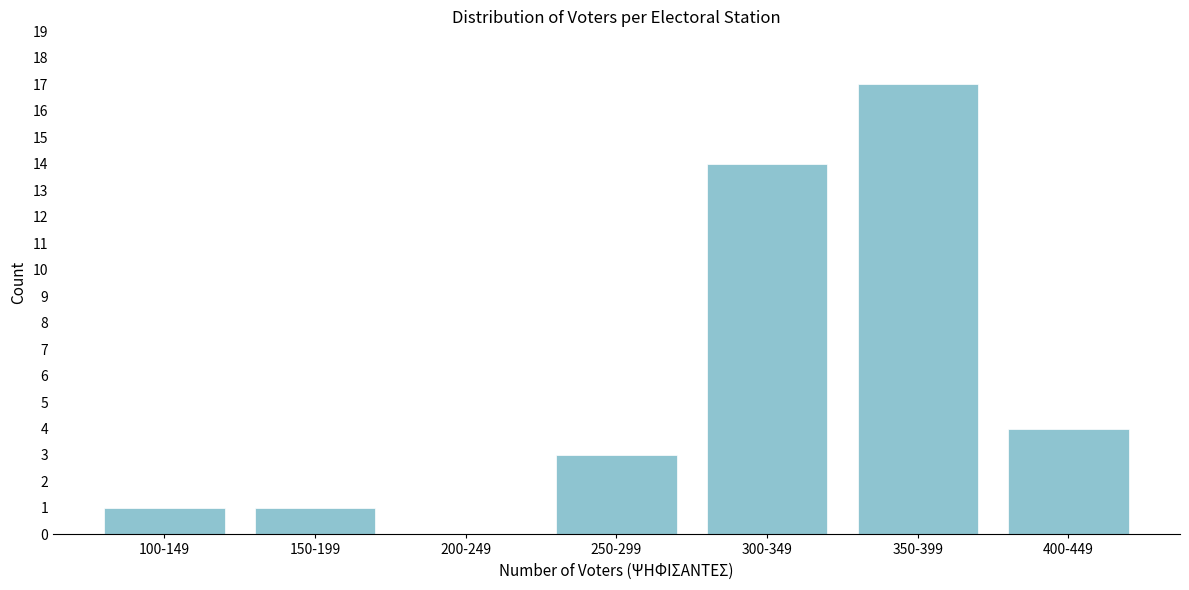

Reading right to left, what are all the values shown in this chart?

400-449=4	350-399=17	300-349=14	250-299=3	200-249=0	150-199=1	100-149=1